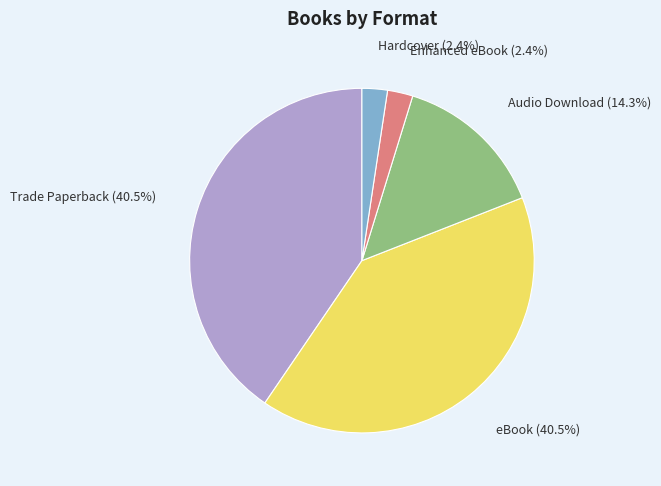

How much of the chart is everything except Trade Paperback?

59.5%